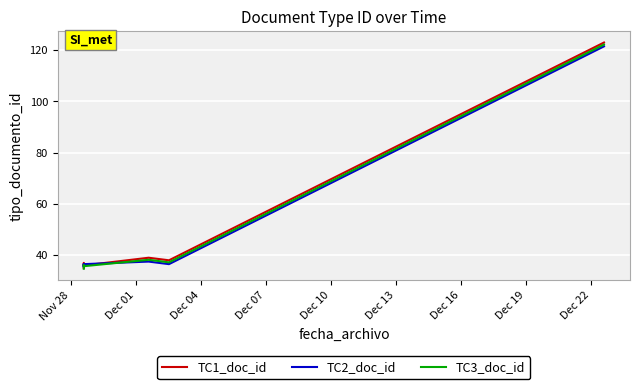

How many times do TC2_doc_id and TC3_doc_id cross each other?

3